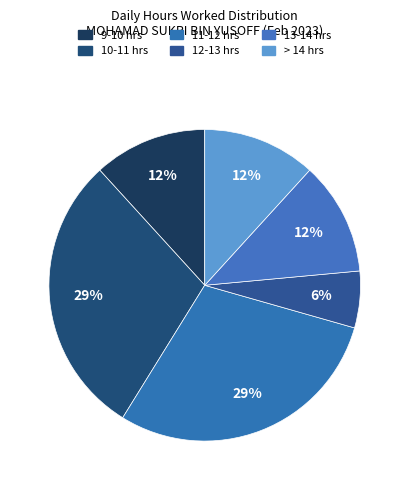

Count the number of slices in the pie.

6